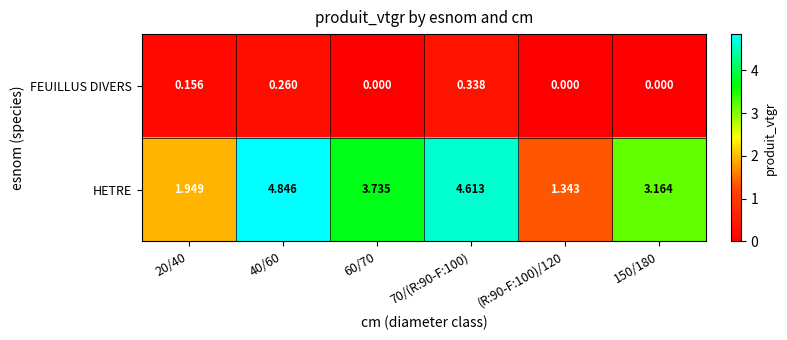

Between 20/40 and 40/60, which series saw the biggest shift?

HETRE